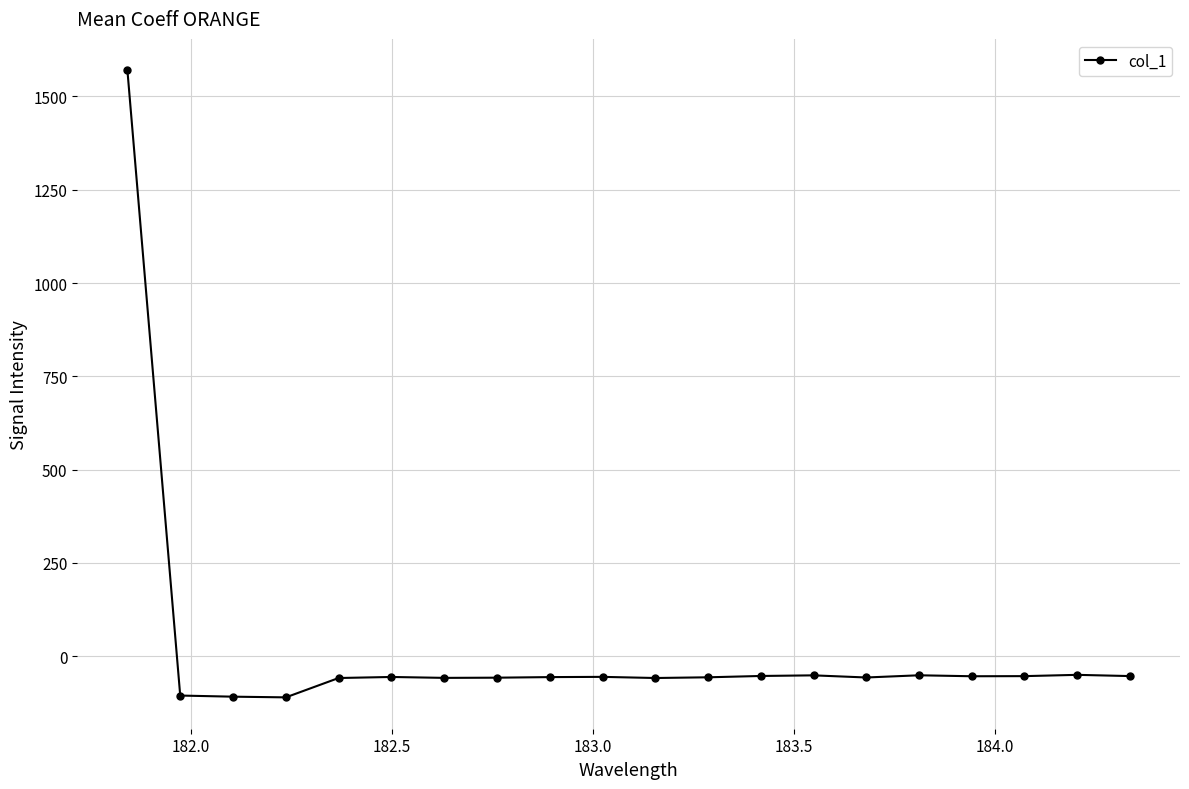

What is the difference between the maximum and minimum values?

1680.5